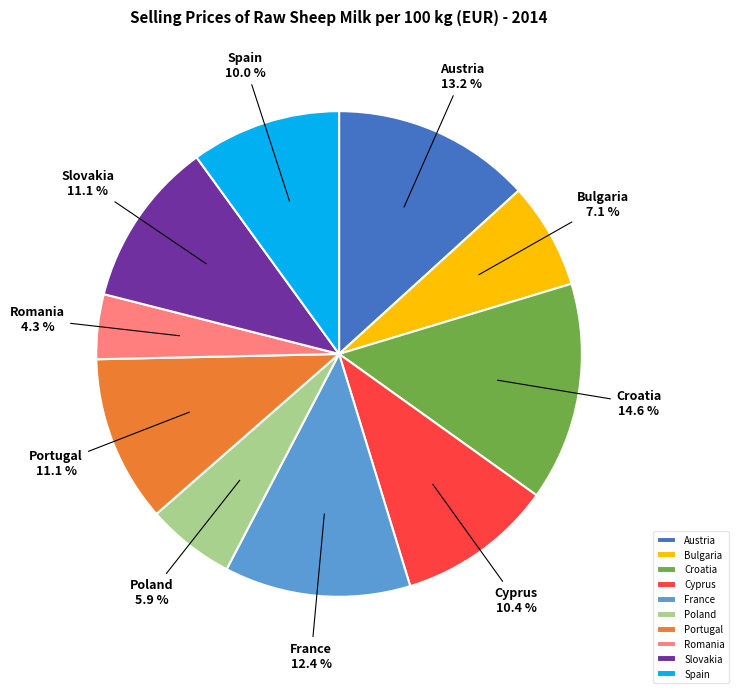

What portion of the pie excludes Romania?

95.7%